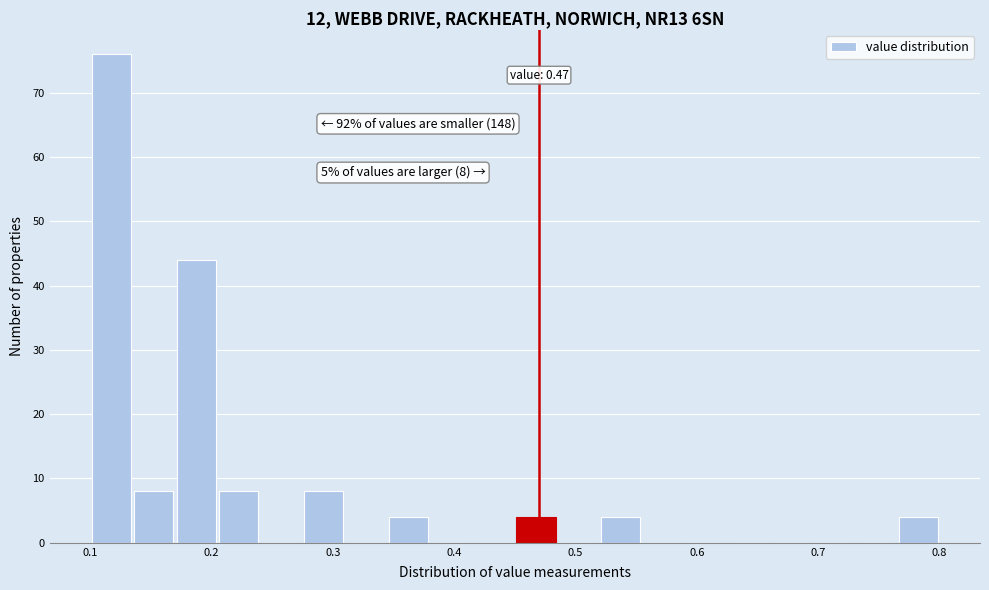

Read against the x-axis, roughly where is the centre of the tallest bar?

0.12